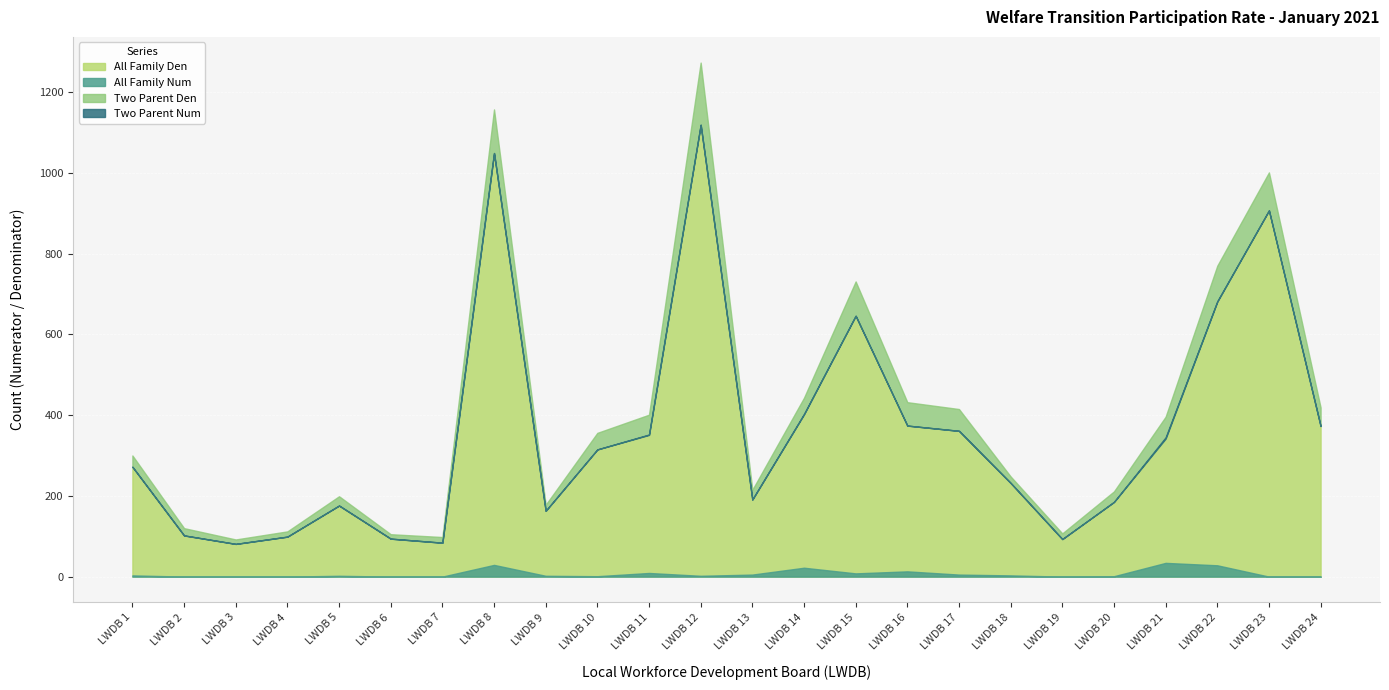

At how many categories does at least one series exceed 121?

18